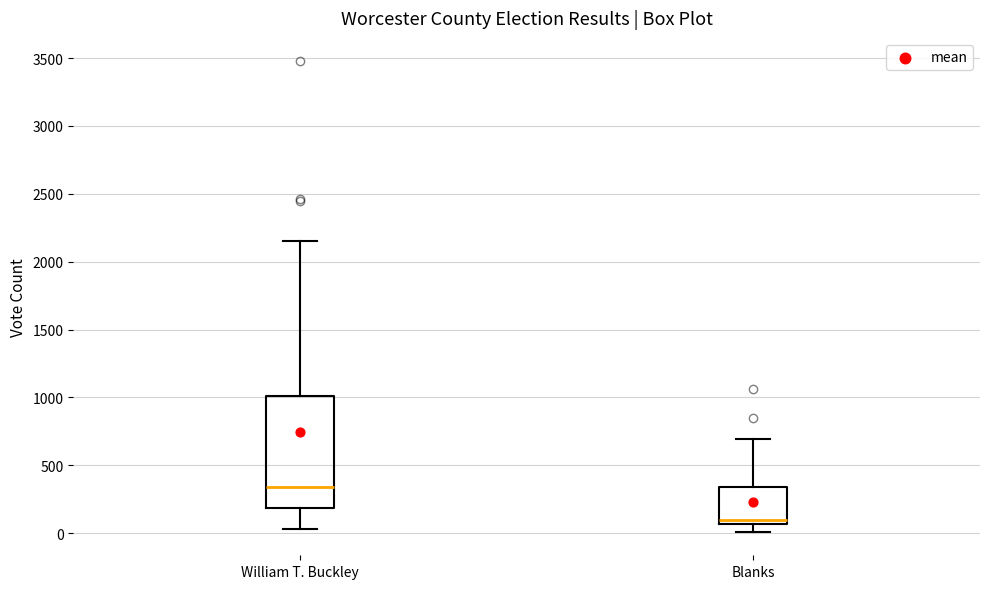

Reading left to right, transcribe this box plot: for each box, give where its median line is, the range the box spans, and where its two whiskers end, as read against the y-axis. The values are not printed on the chart, so give them approximately, as read against the axis.

William T. Buckley: median 350, box 200 to 1000, whiskers 50 to 2150
Blanks: median 100, box 50 to 350, whiskers 0 to 700